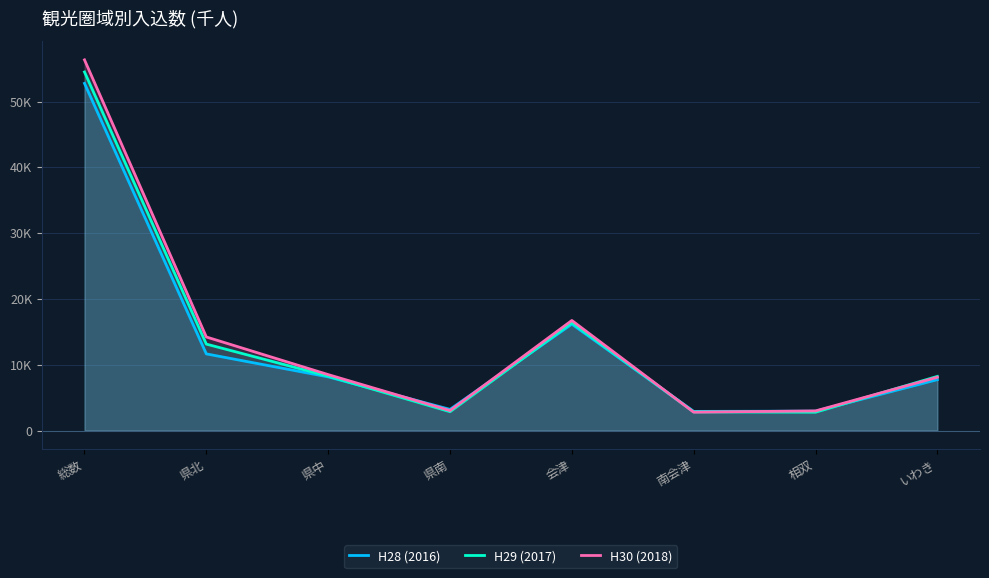

How many lines are shown in the chart?

3